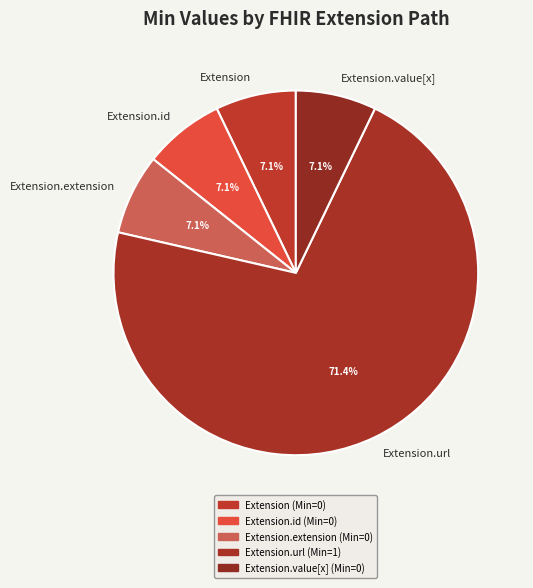

What is the majority slice?

Extension.url